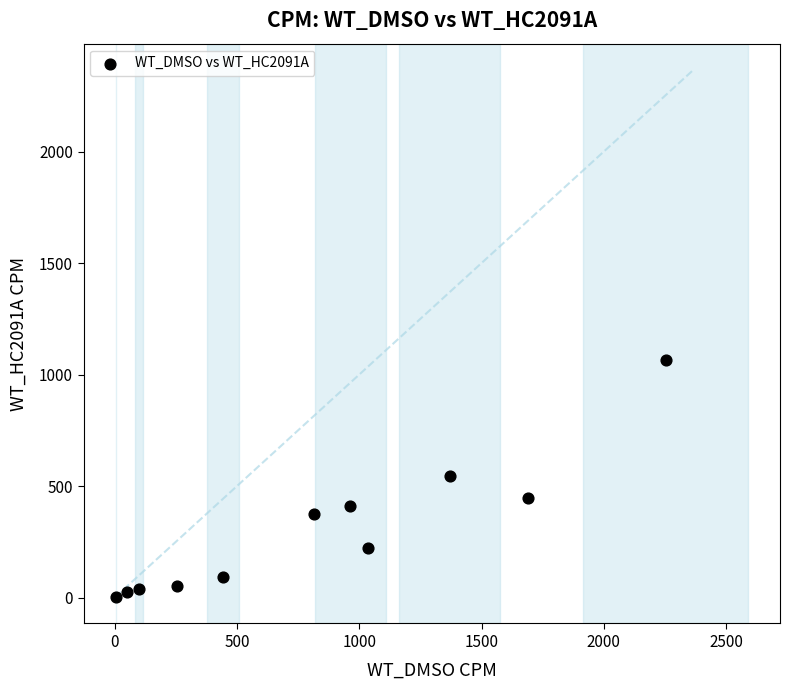

What is the range of Y values (max minus min)?

1063.5